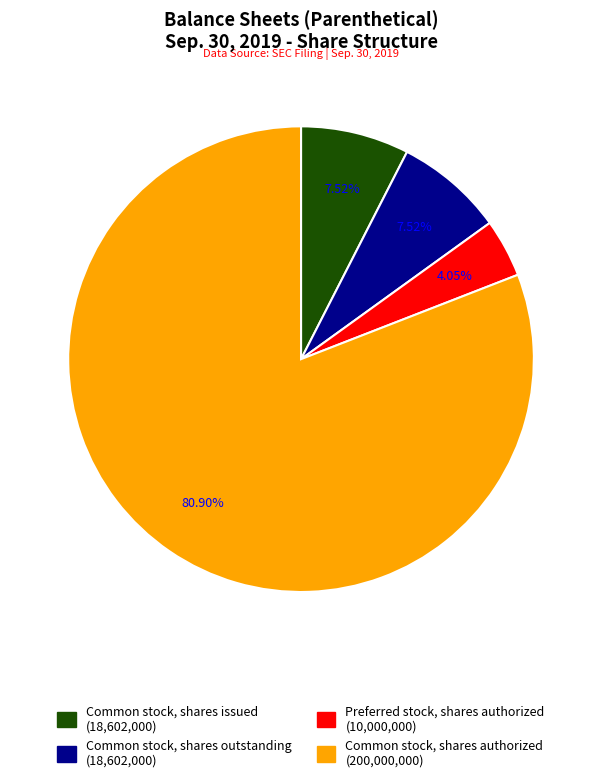

Is there any slice that represents more than half of the pie?

Yes